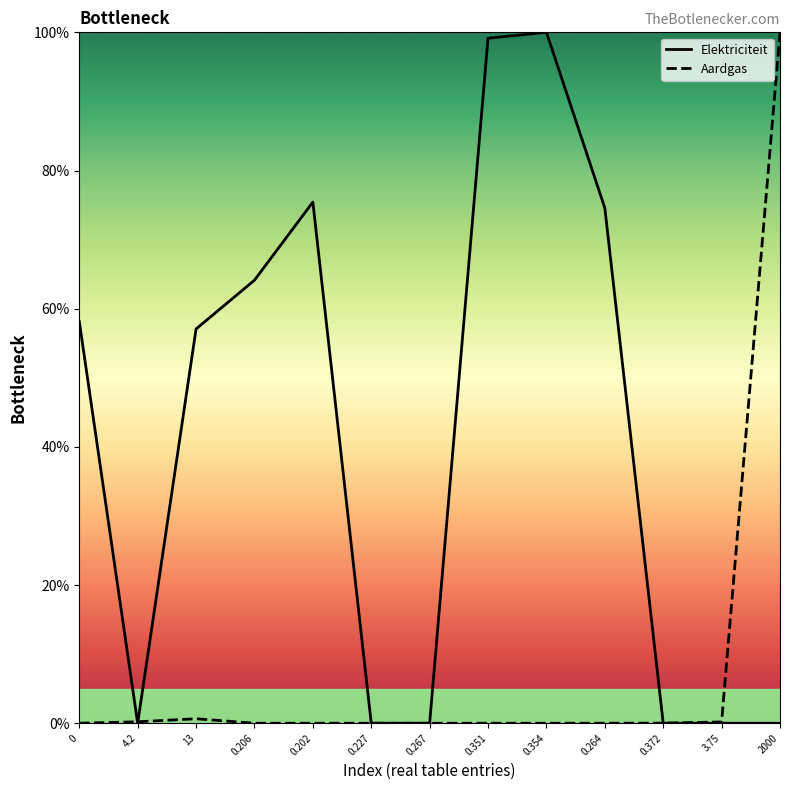

Which series has the largest total across all categories?

Elektriciteit